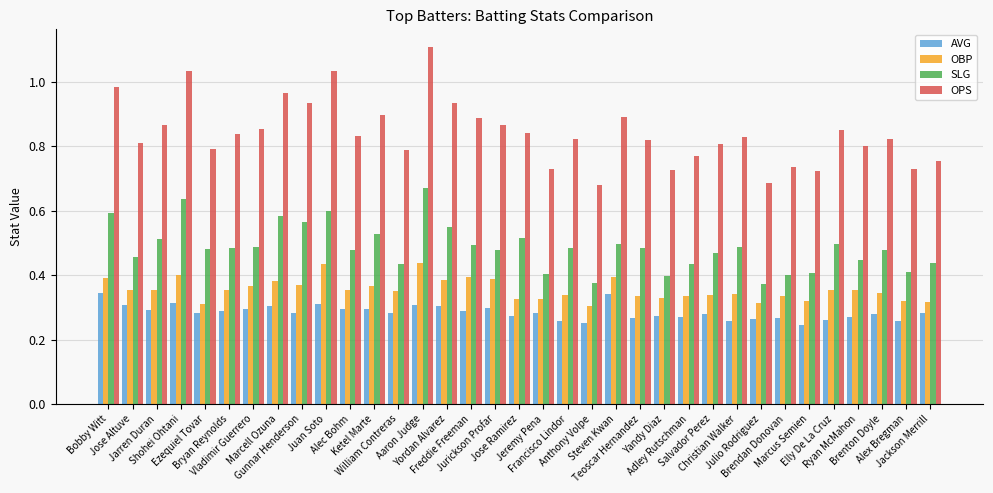

Rank the series at Francisco Lindor from highest to lowest value.

OPS, SLG, OBP, AVG